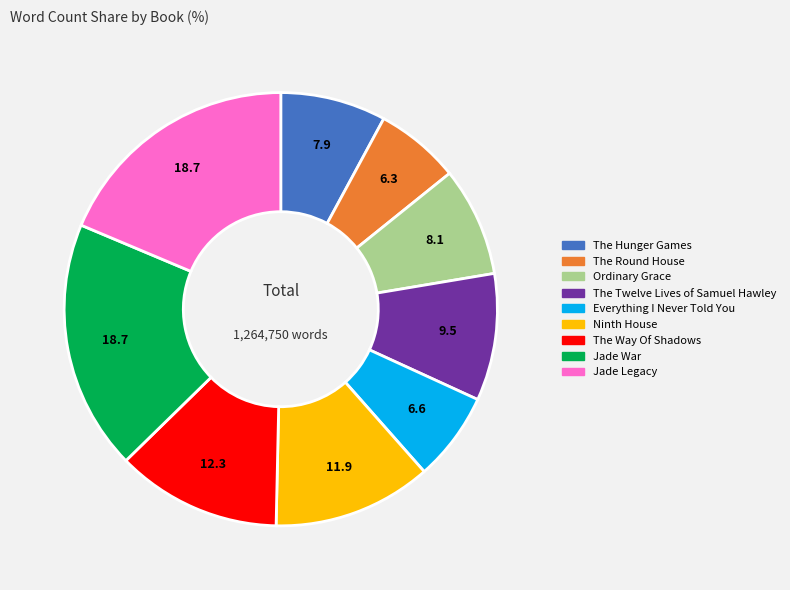

The Jade Legacy slice represents 4% of the pie. True or false?

False